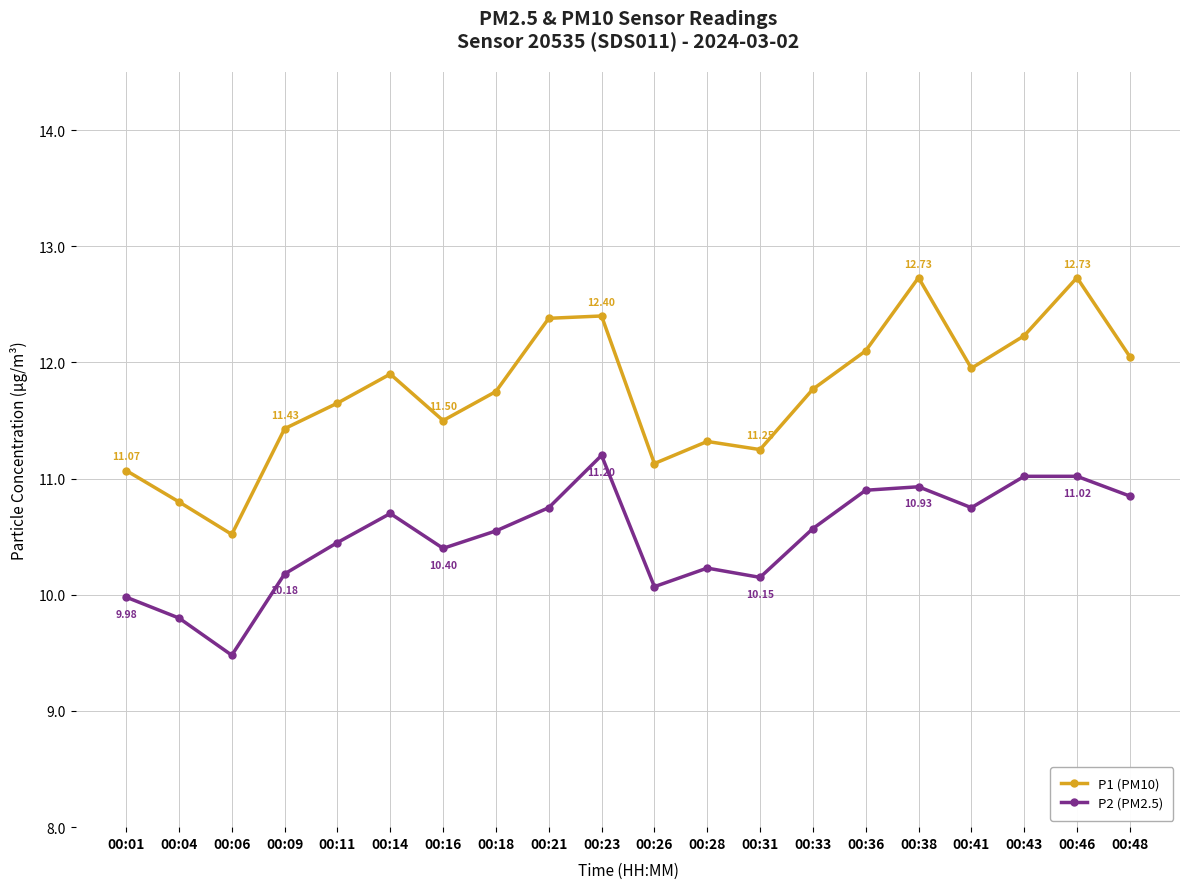

How many series are shown in this chart?

2